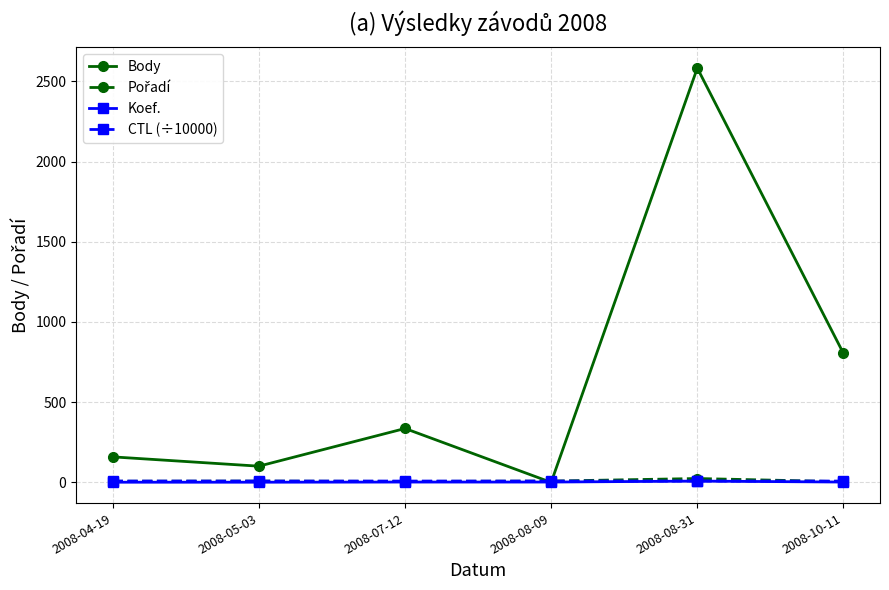

In Body, how many points are lower than both neighbors (excluding endpoints)?

2